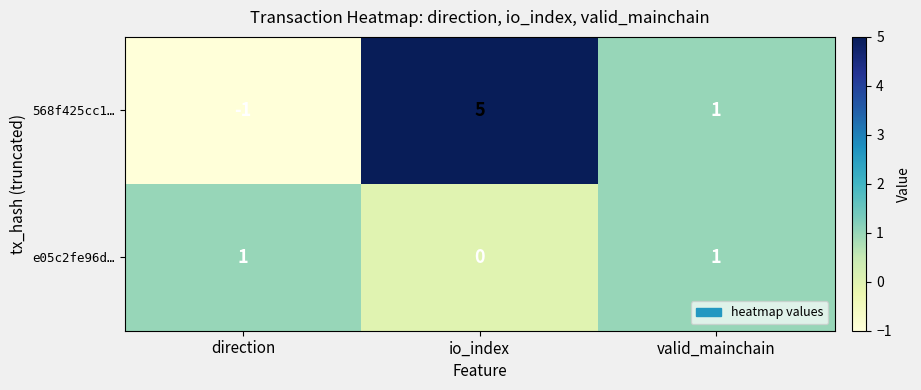

What is the difference between the highest and lowest values at direction?

2